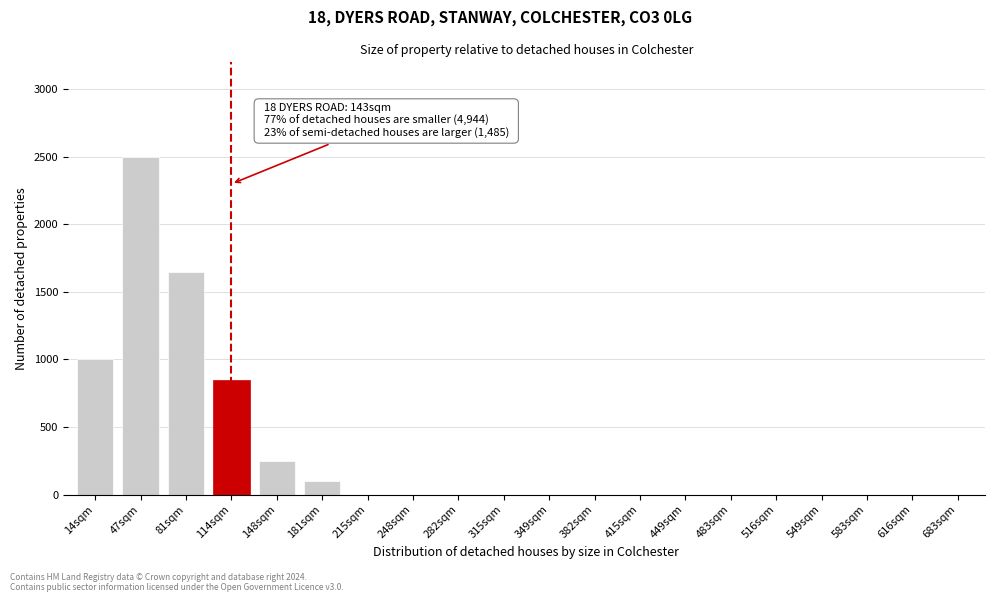

Reading right to left, what are all the values shown in this chart?

683sqm=0	616sqm=0	583sqm=0	549sqm=0	516sqm=0	483sqm=0	449sqm=0	415sqm=0	382sqm=0	349sqm=0	315sqm=0	282sqm=0	248sqm=0	215sqm=0	181sqm=100	148sqm=250	114sqm=850	81sqm=1650	47sqm=2500	14sqm=1000